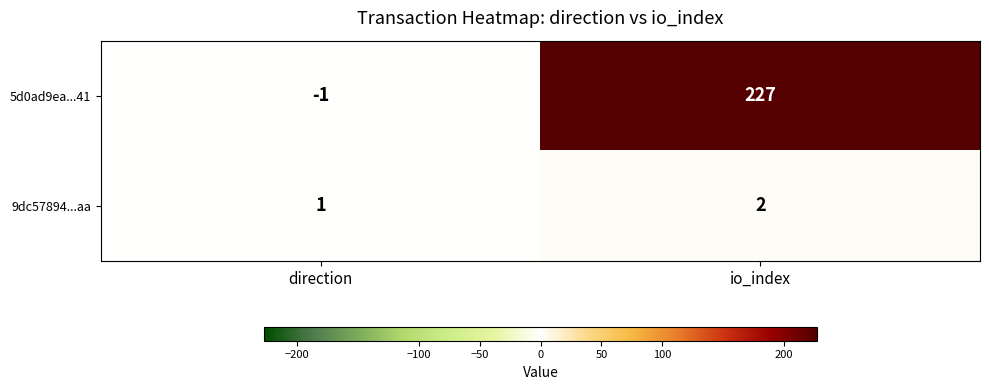

What is the average value of the 5d0ad9ea...41 series?

113